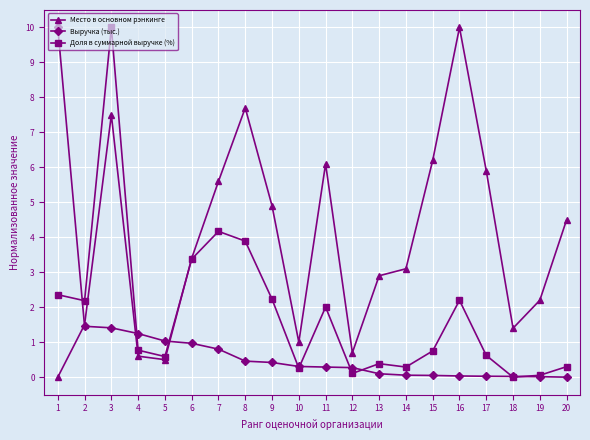

What is the difference between the highest and lowest values at 18?

1.4